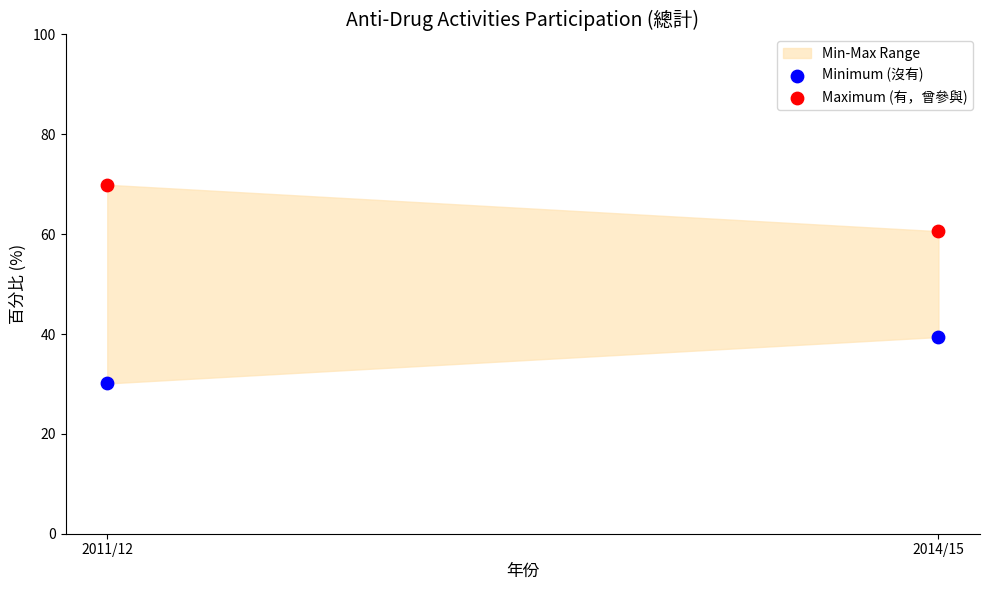

In the Minimum (沒有) series, what Y value is closest to 34?

30.1